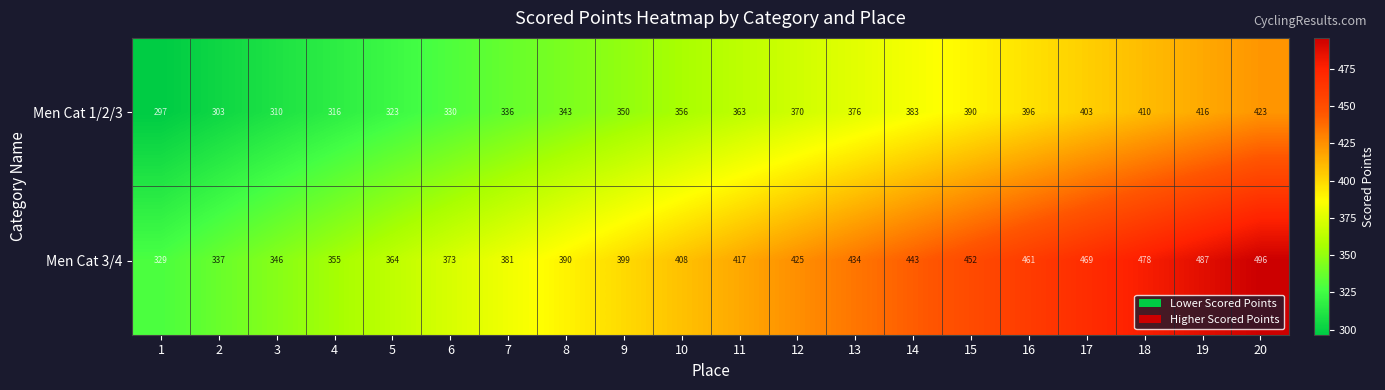

What is the minimum value for Men Cat 1/2/3?

297